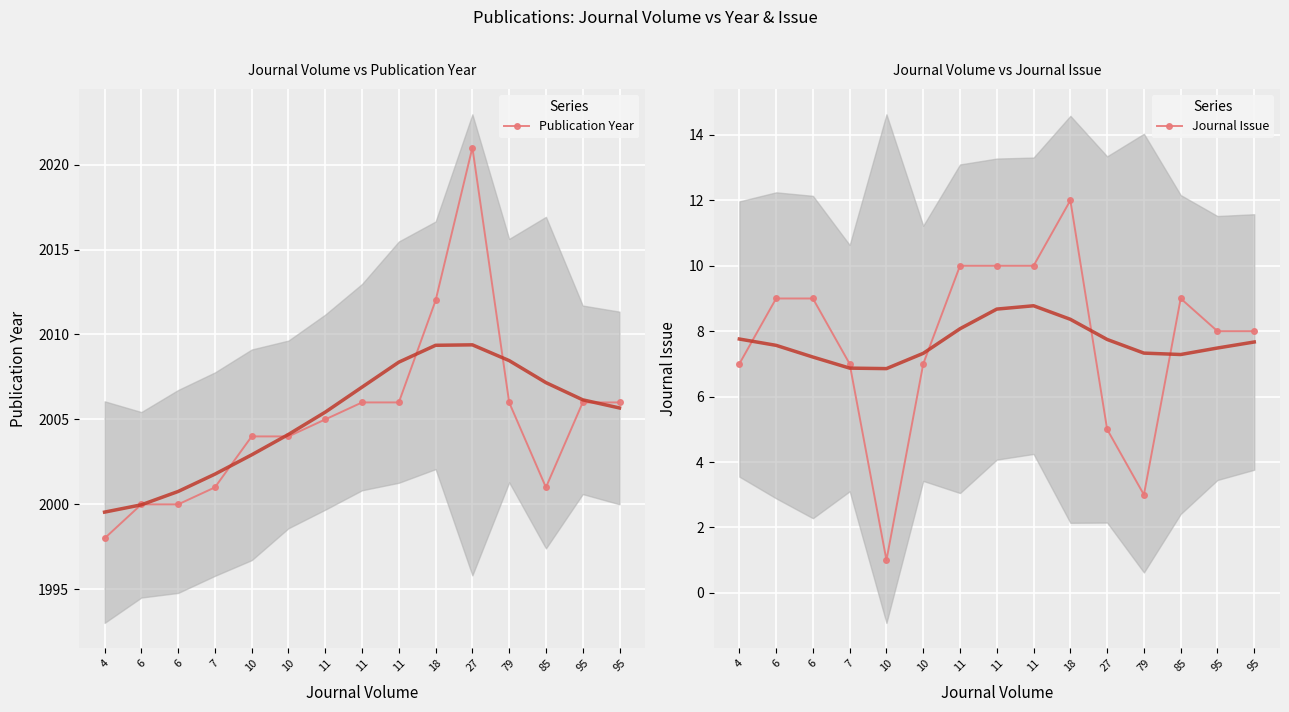

What is the difference between the Publication Year values at 18 and 4?

14